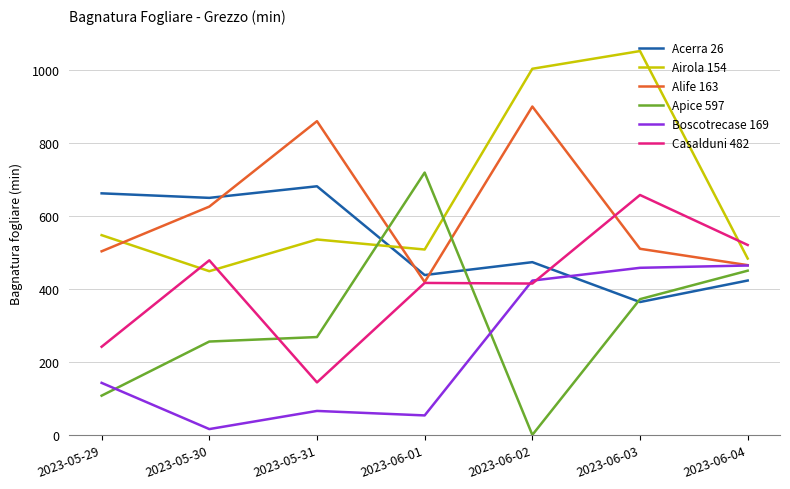

Where does the Boscotrecase 169 series first go above 142?

2023-05-29